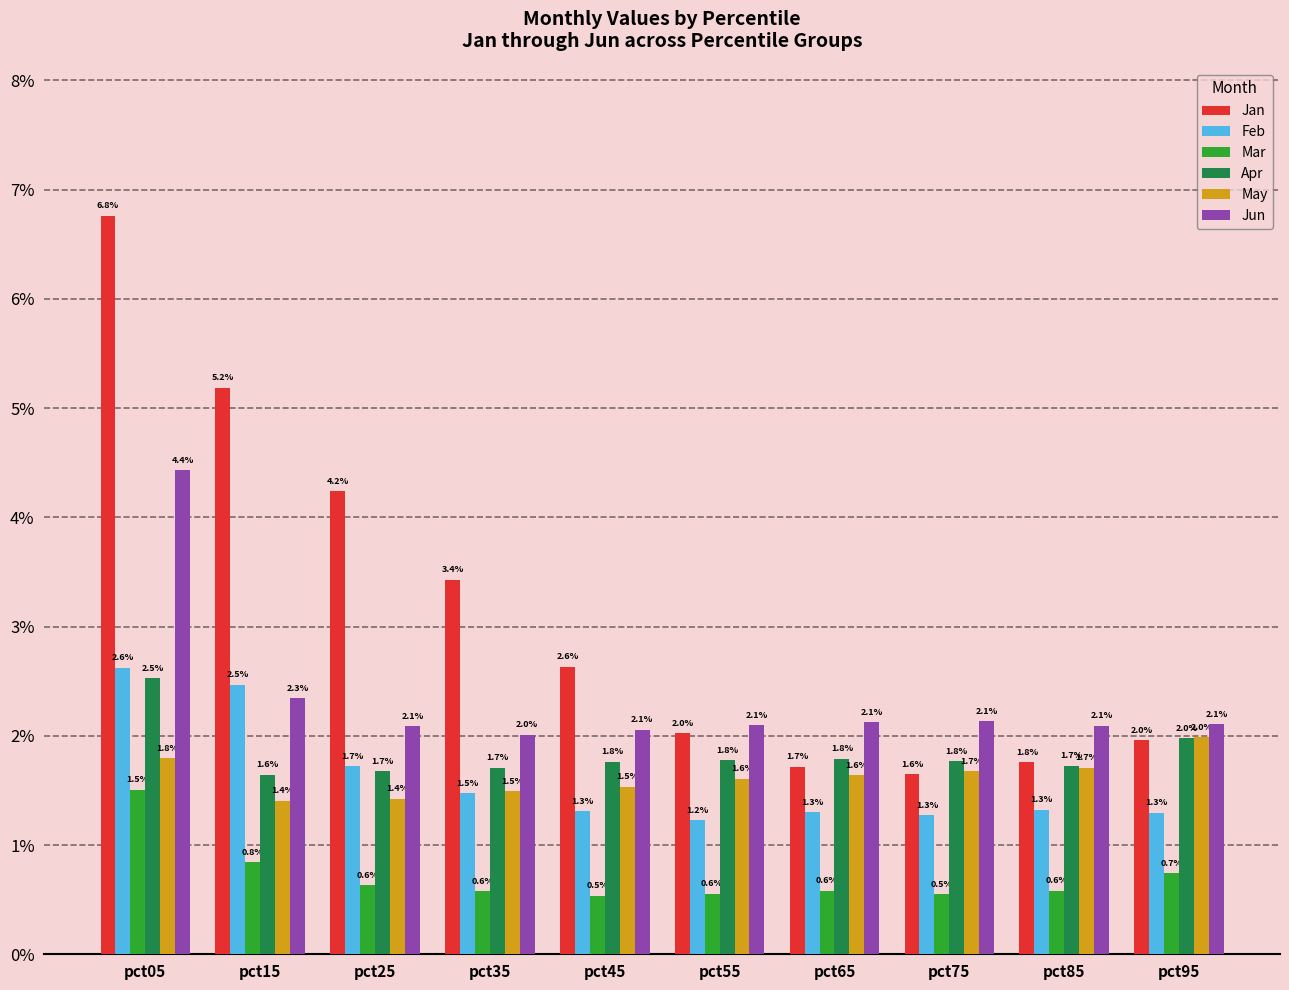

What is the spread (max minus min) of values at pct65?

1.5